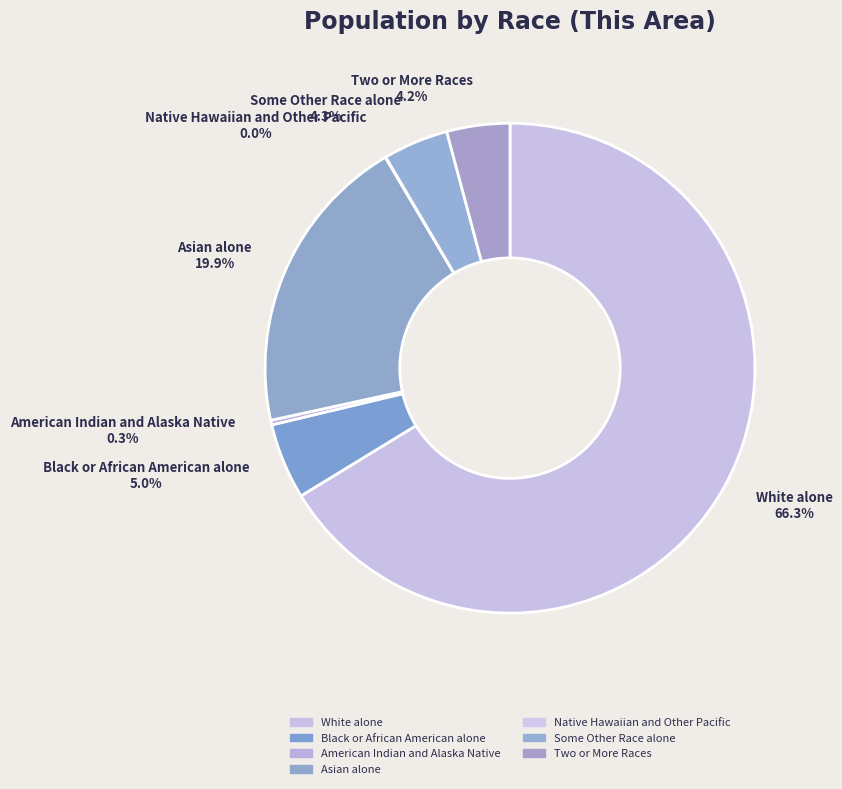

To the nearest percent, what portion does Some Other Race alone represent?

4%